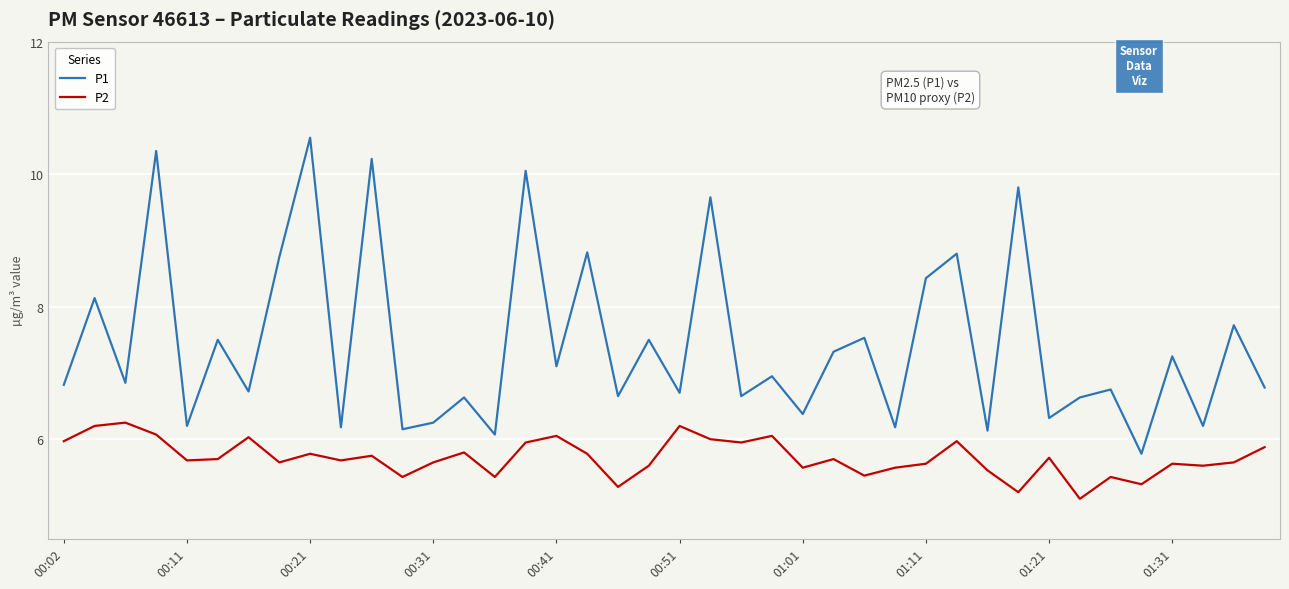

How many series are shown in this chart?

2